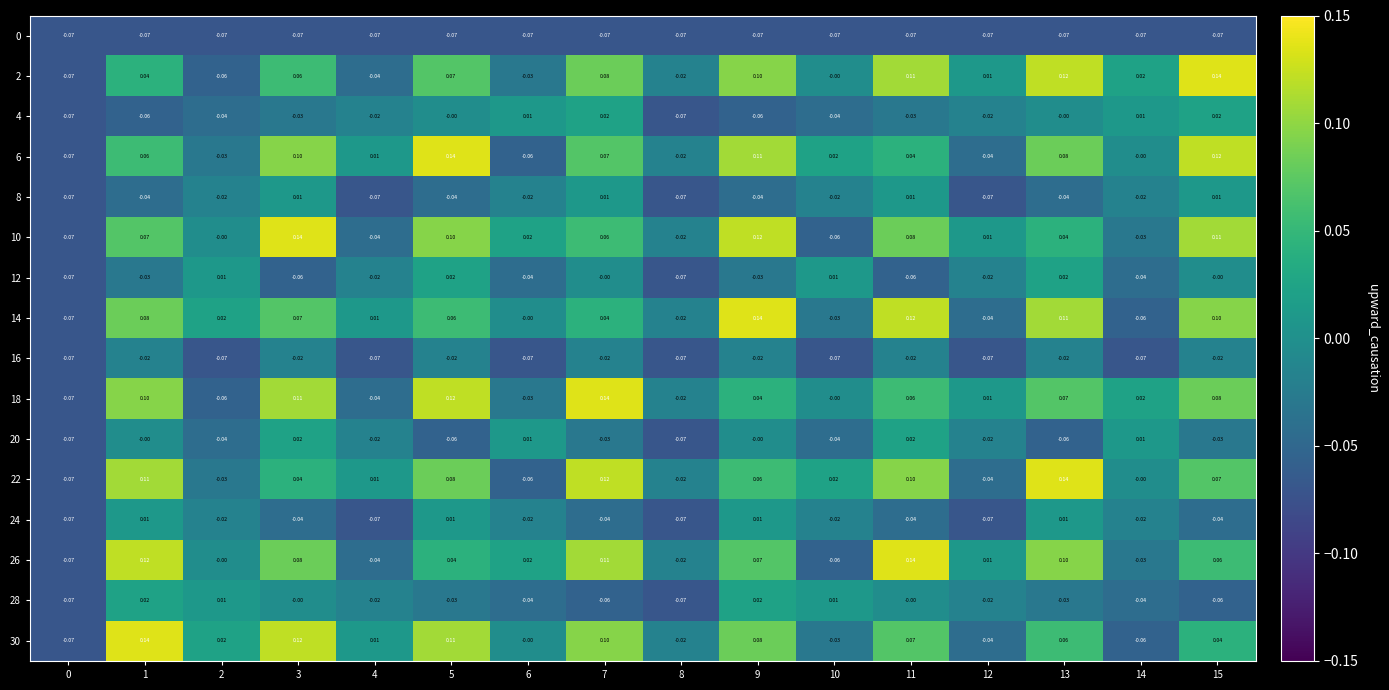

Is the value of 12 at 8 greater than the value of 10 at 3?

No